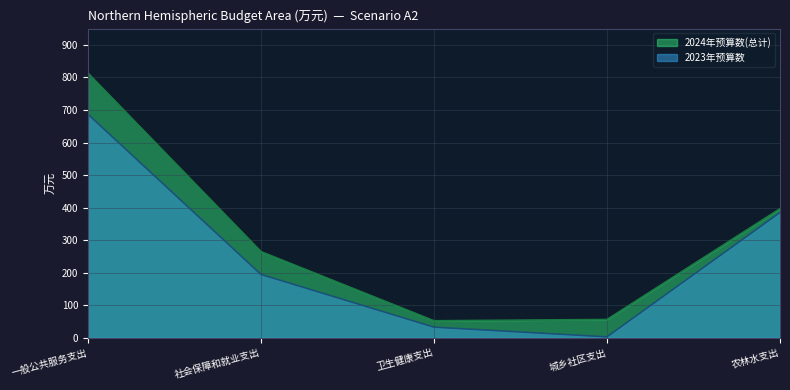

True or false: 2024年预算数(总计) and 2023年预算数 cross at least once.

False